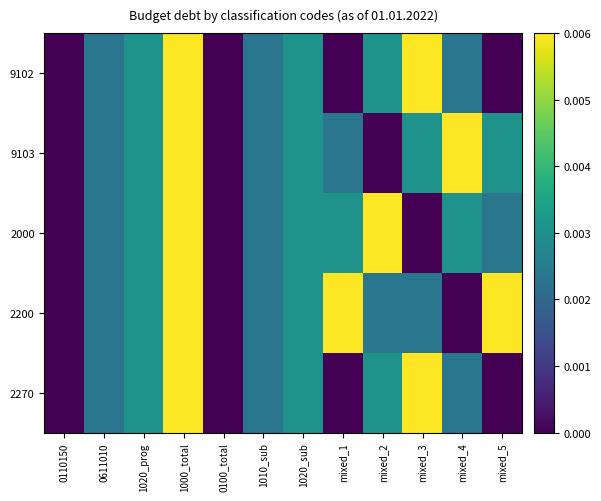

List the series in order of their peak value, highest first.

9102, 9103, 2000, 2200, 2270